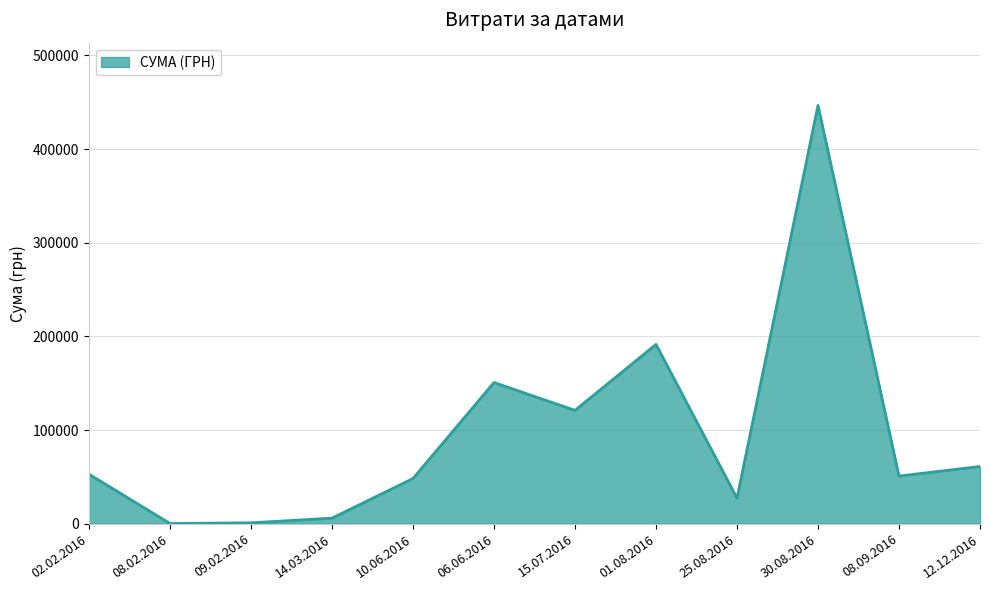

What is the maximum value shown in the chart?

446700.2